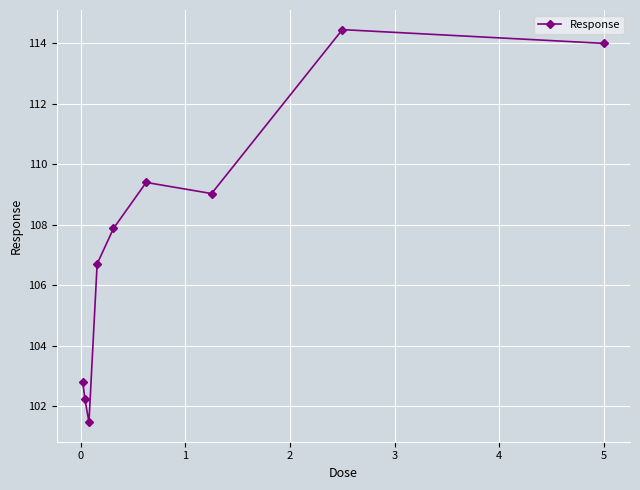

What is the difference between the maximum and minimum values?

13.0